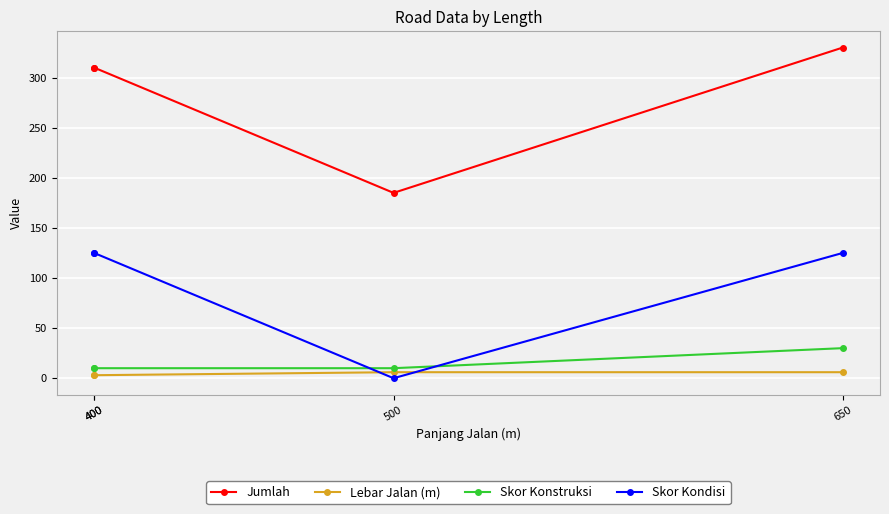

Which series has the largest range (max minus min)?

Jumlah